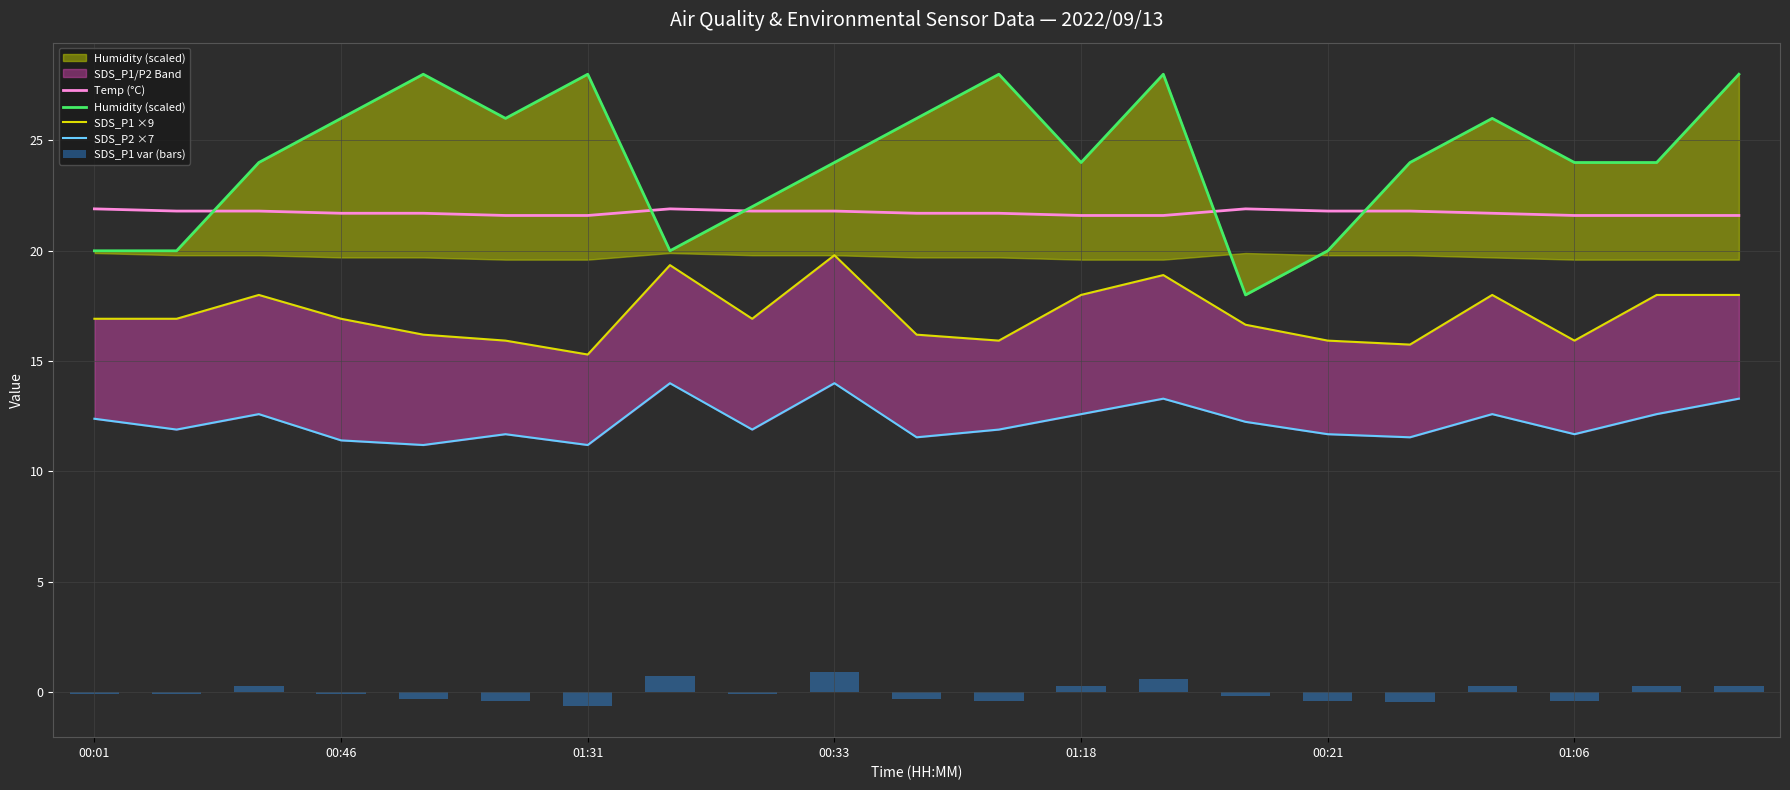

What is the maximum value for Temp (°C)?

21.9